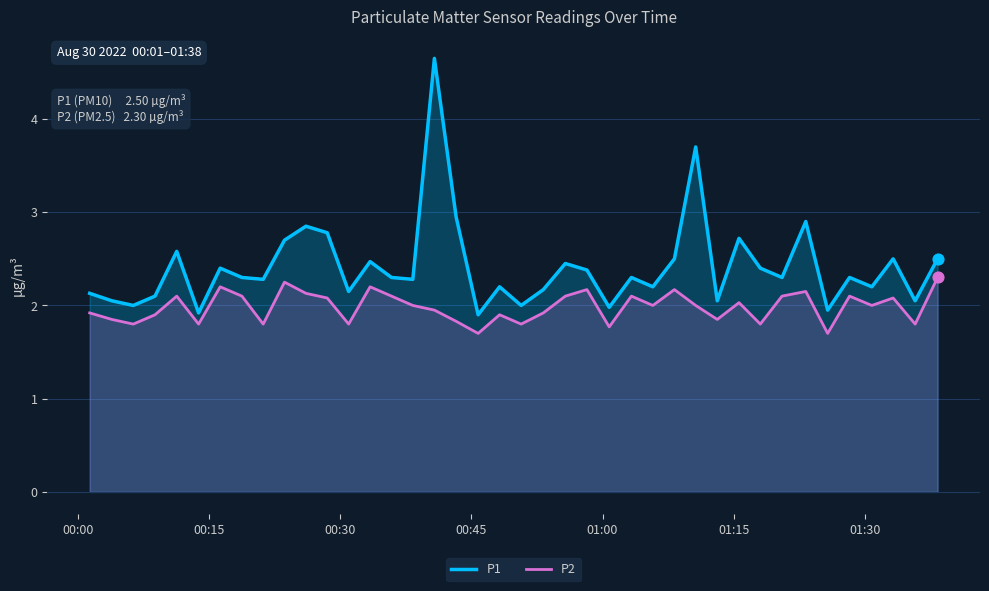

Which series has the widest spread of Y values?

P1